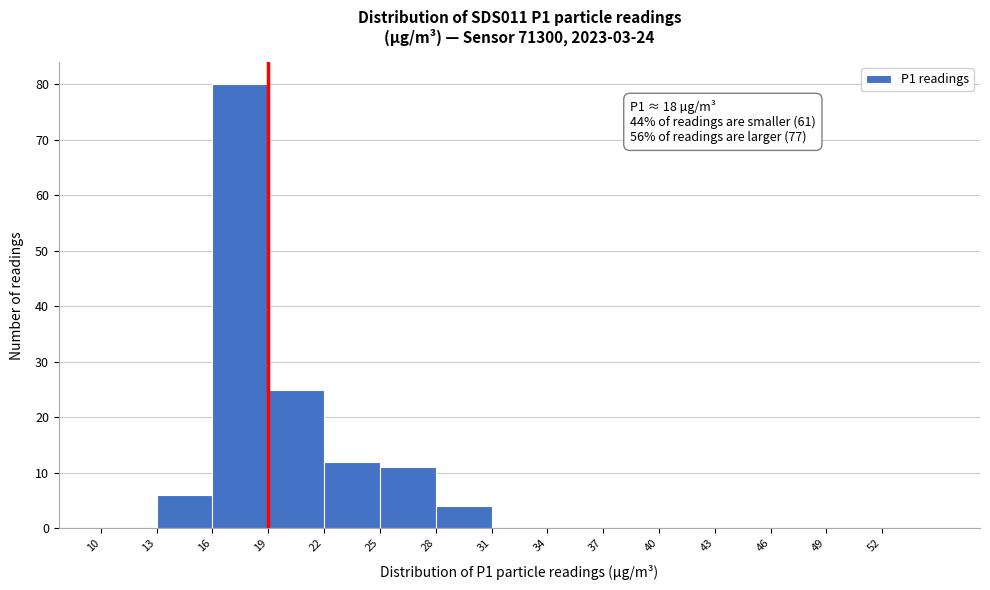

Which range on the x-axis has the tallest bar?

16 to 19